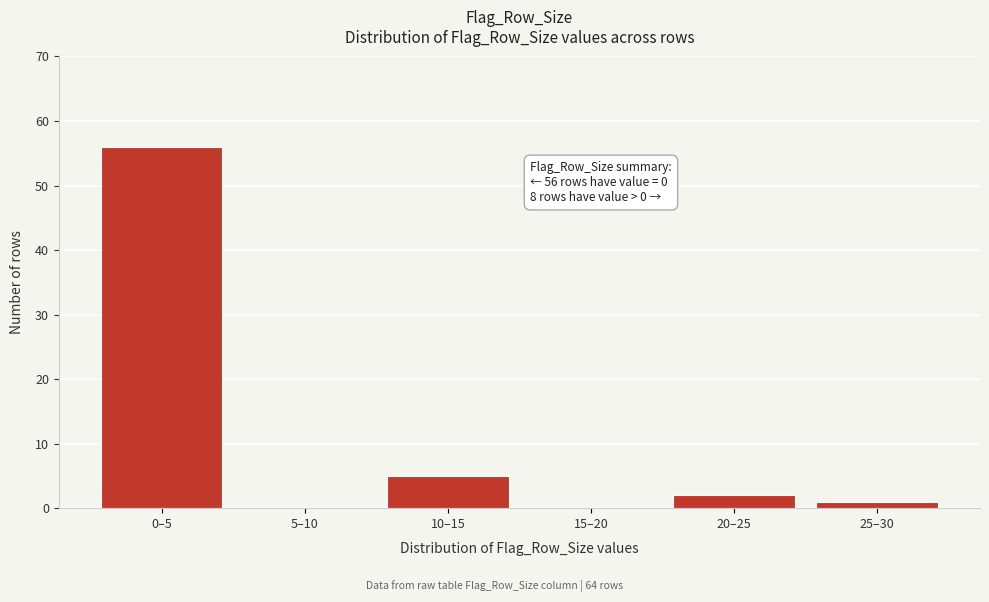

Reading left to right, transcribe all the data shown in this chart.

0–5=56	5–10=0	10–15=5	15–20=0	20–25=2	25–30=1